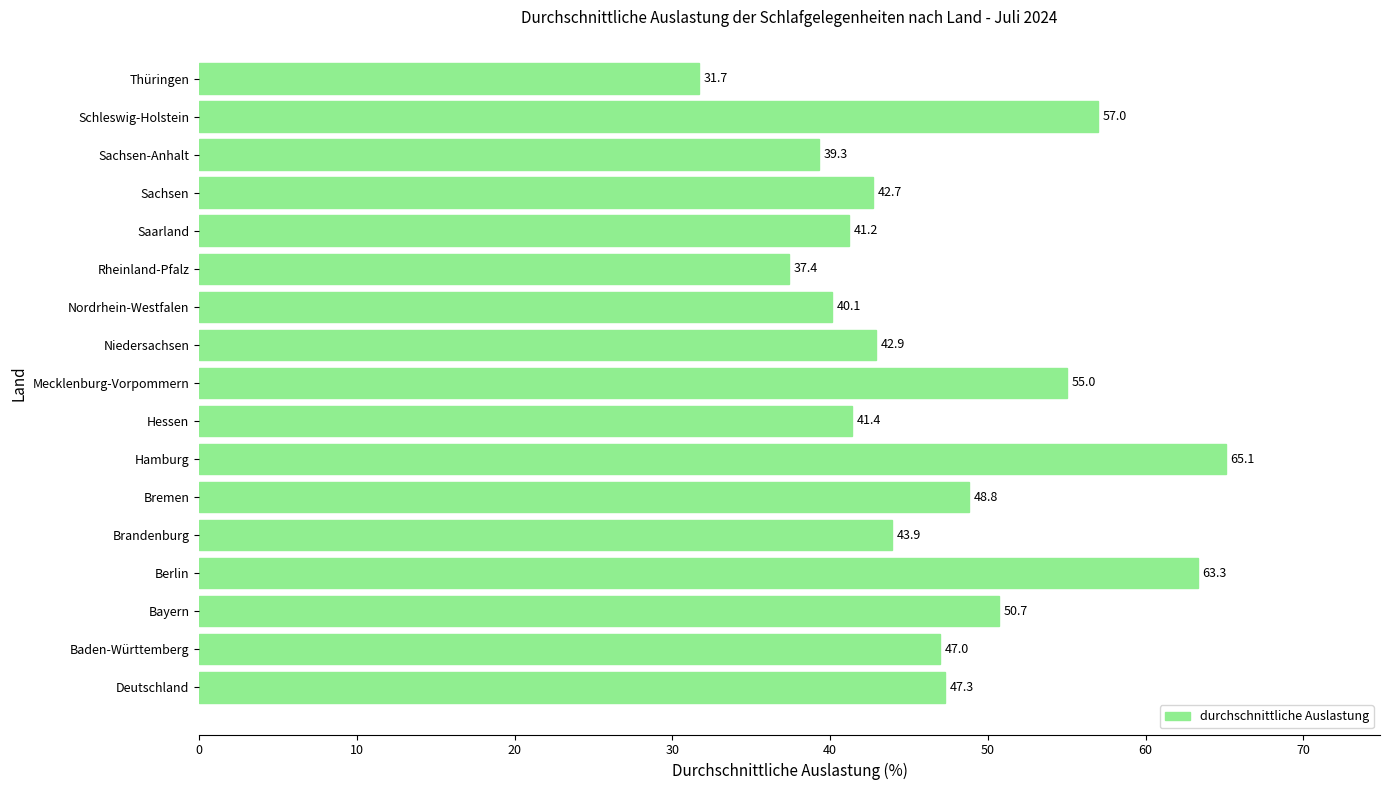

What is the sum of all values?

794.8